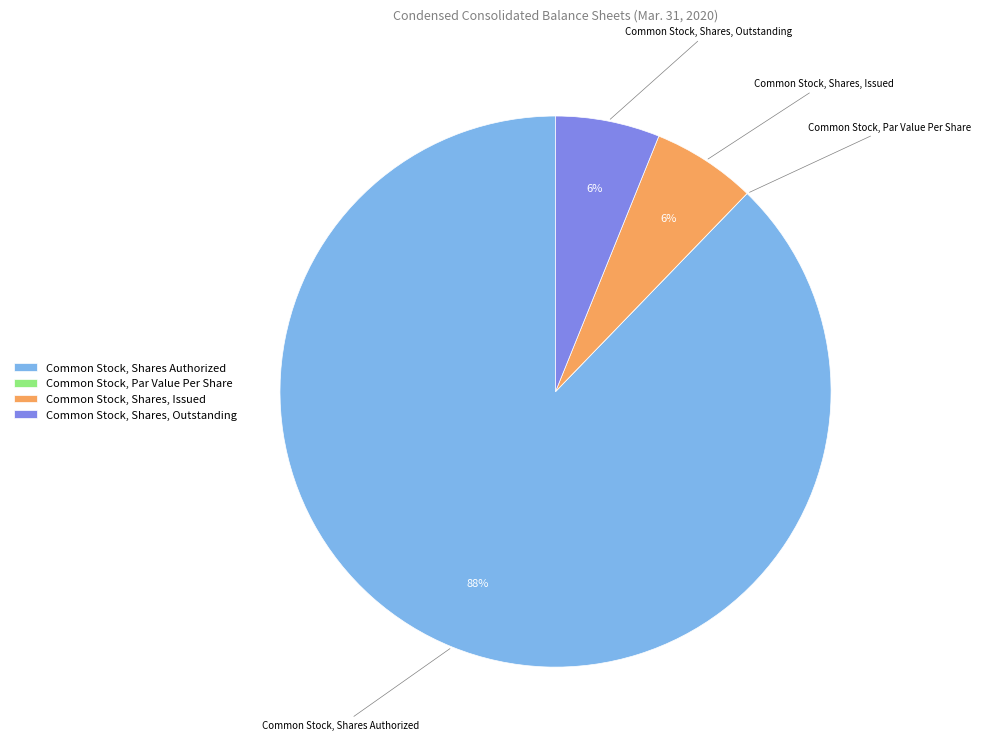

What is the ratio of the value at Common Stock, Shares, Issued to the value at Common Stock, Shares, Outstanding?

1.0